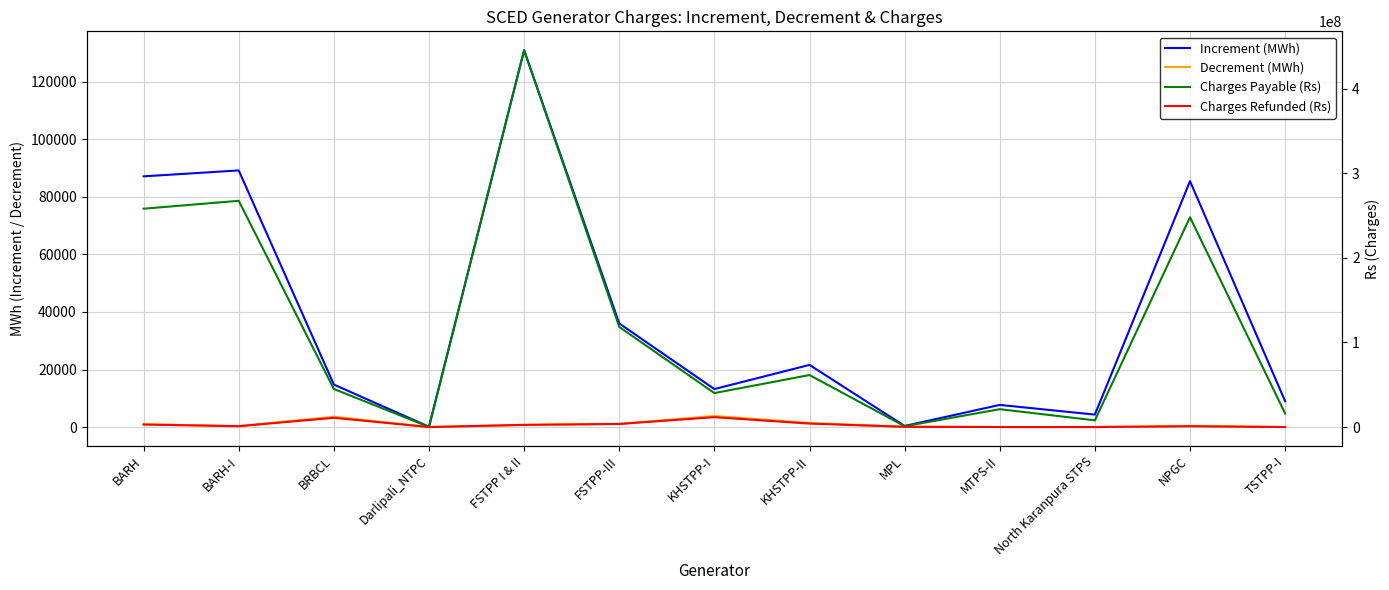

Which series has the largest total across all categories?

Charges Payable (Rs)